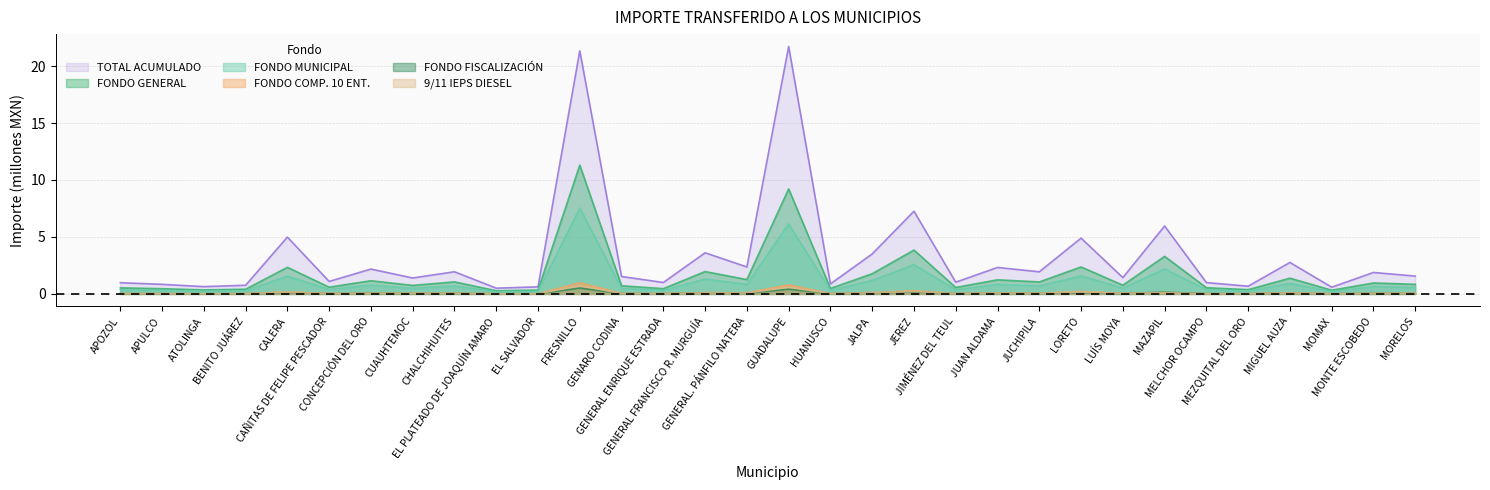

True or false: TOTAL ACUMULADO has more than 1 interior local peaks.

True